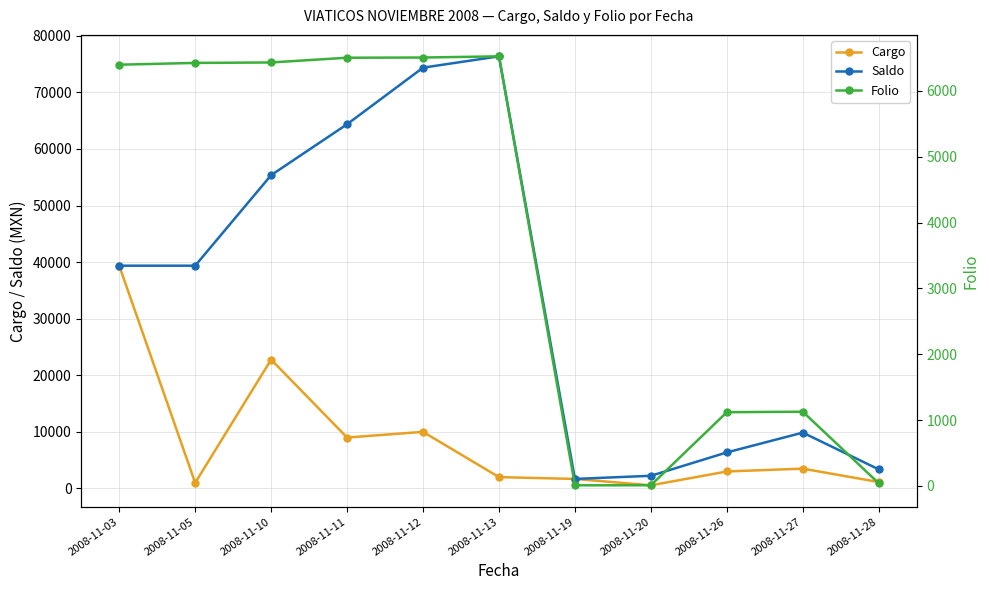

Reading left to right, extract all data points from this chart.

Cargo: 39368	1000	22768	9000	10000	2000	1683	554	3000	3500	1131
Saldo: 39368	39368	55368	64368	74368	76368	1683	2237	6368	9868	3368
Folio: 6399	6426	6433	6505	6508	6526	9	10	1120	1127	40